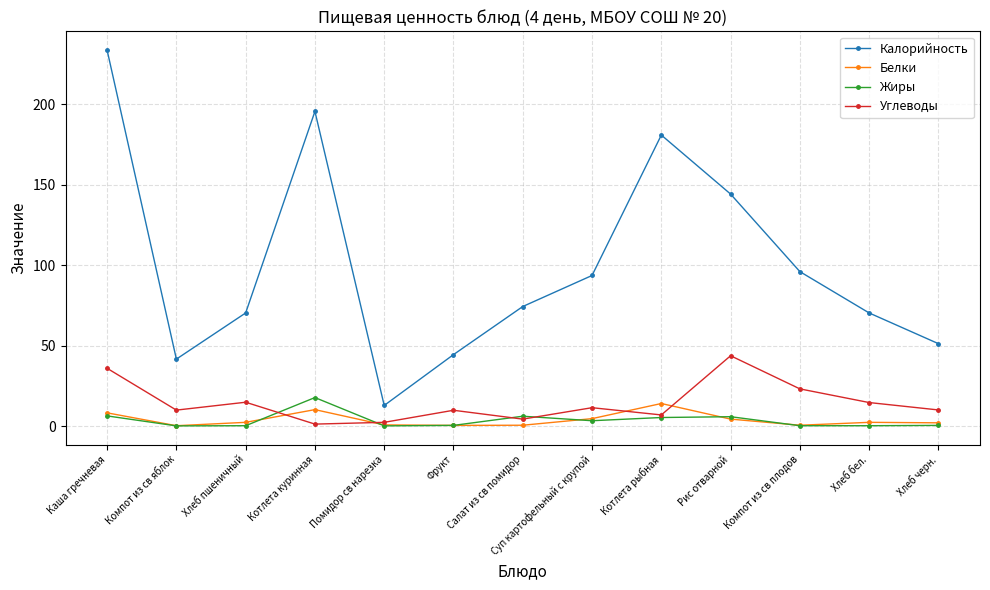

How many lines are shown in the chart?

4